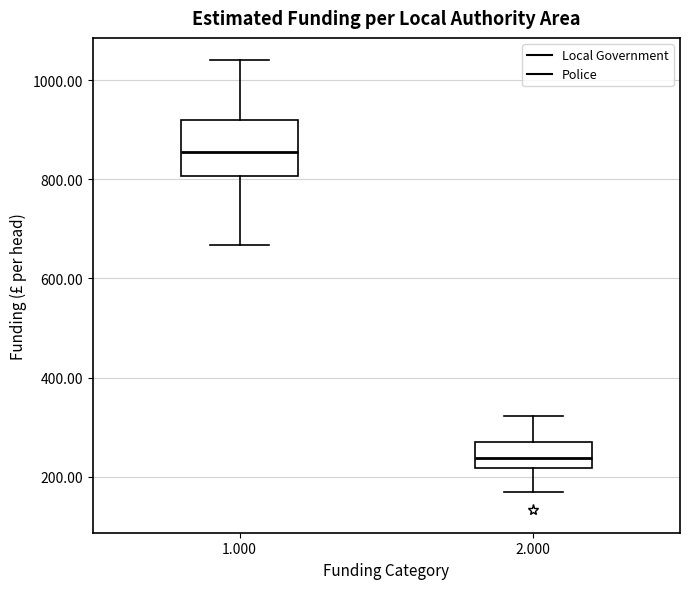

Where is the upper edge of the box at x = 2.000 on the y-axis? The values are not printed on the chart, so give them approximately, as read against the axis.

260